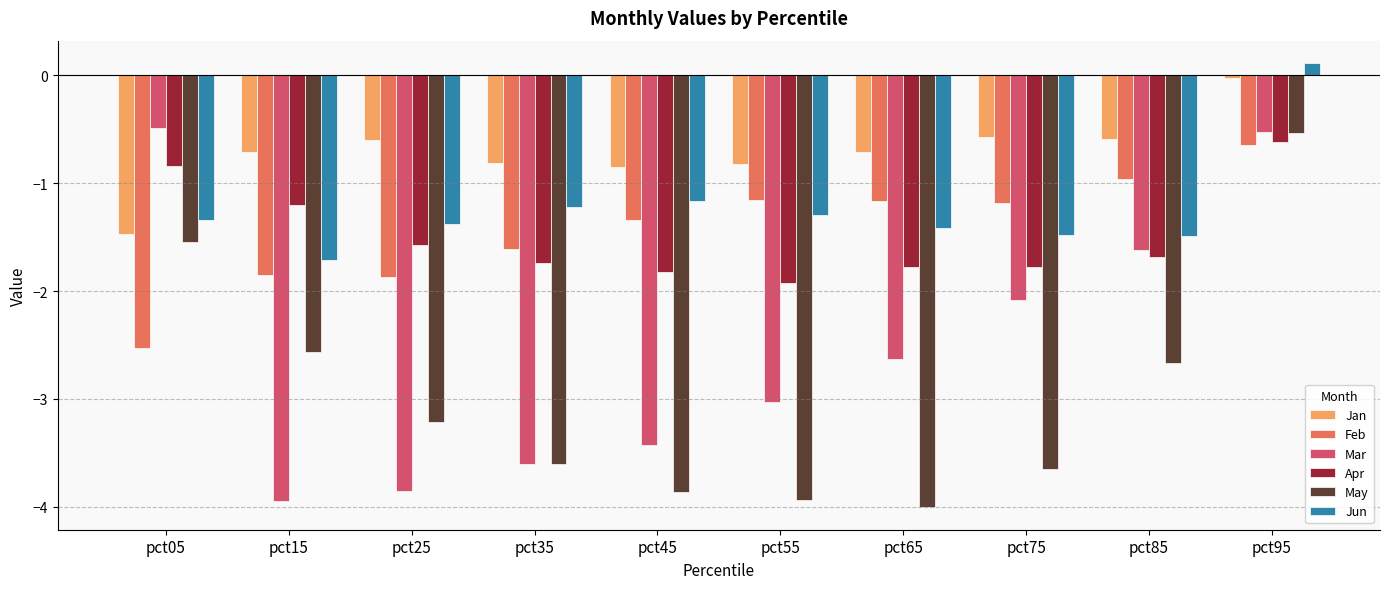

How many Apr values are between -1 and 0?

2